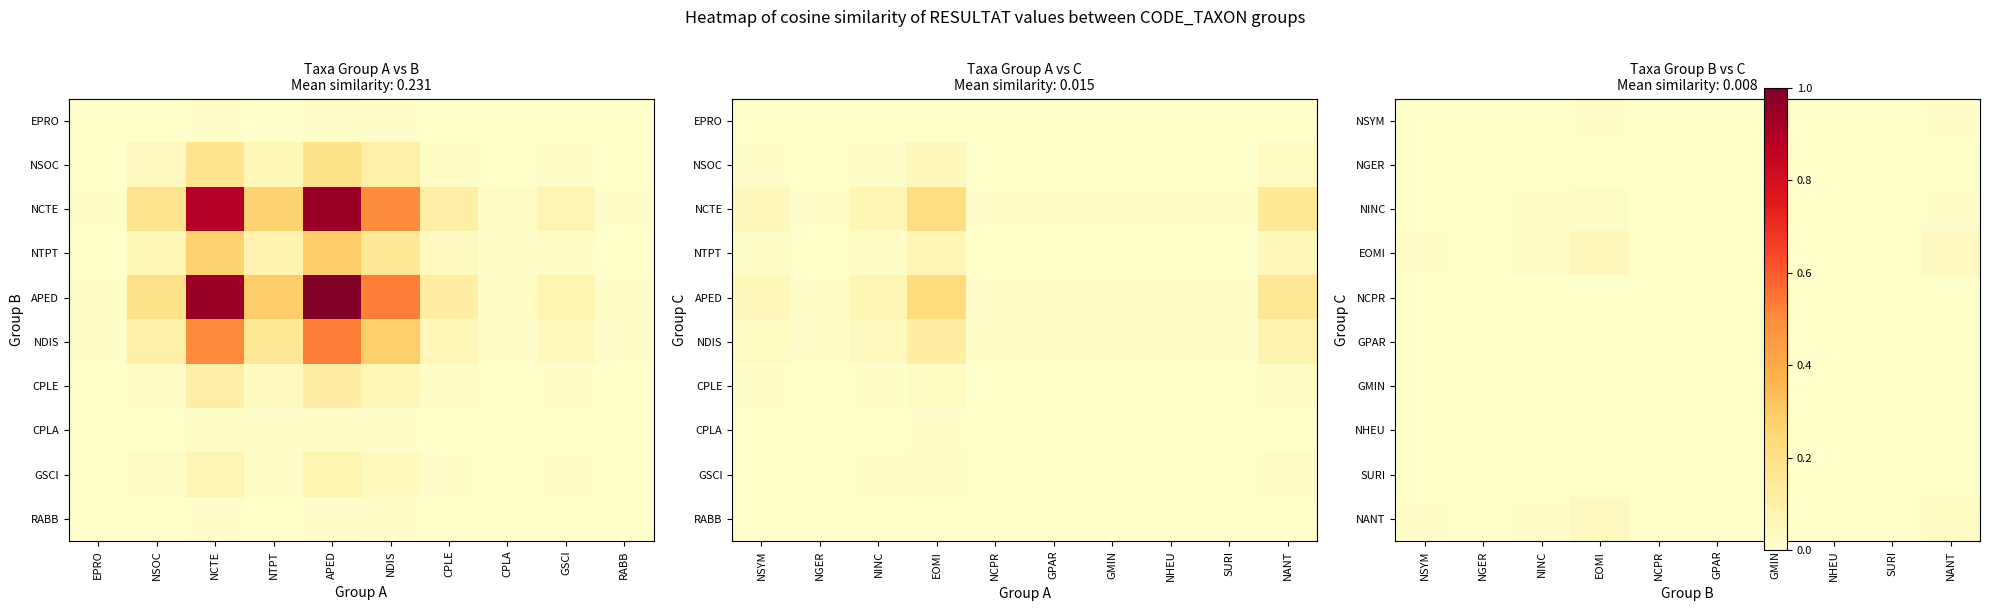

Is the value of NGER at NINC greater than the value of GPAR at GMIN?

Yes